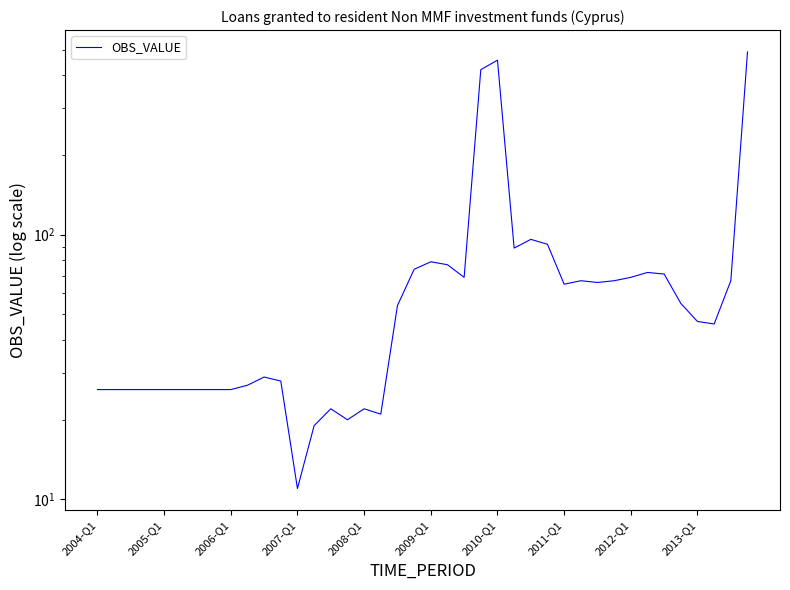

Between 32 and 13, which is larger?

32